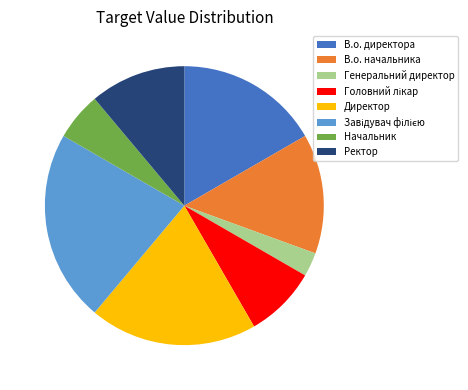

The Директор slice represents 33% of the pie. True or false?

False